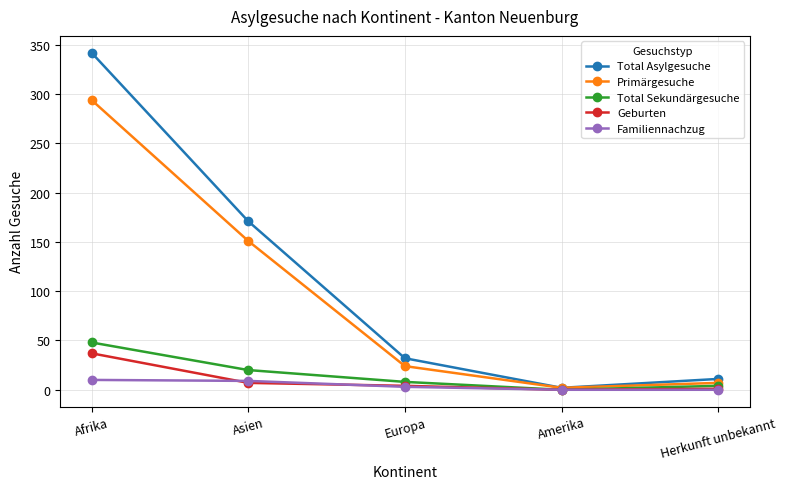

Is the value of Primärgesuche at Asien greater than the value of Familiennachzug at Amerika?

Yes